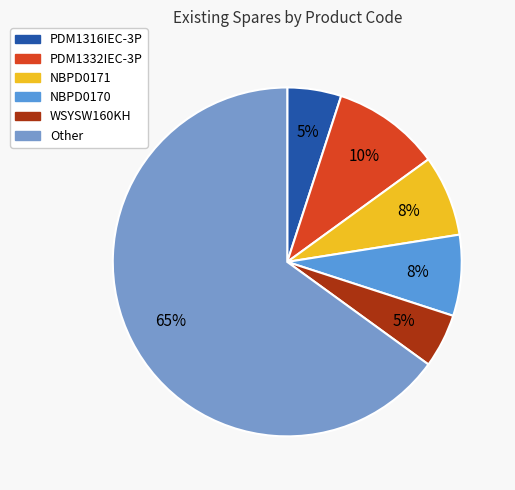

Count the number of slices in the pie.

6